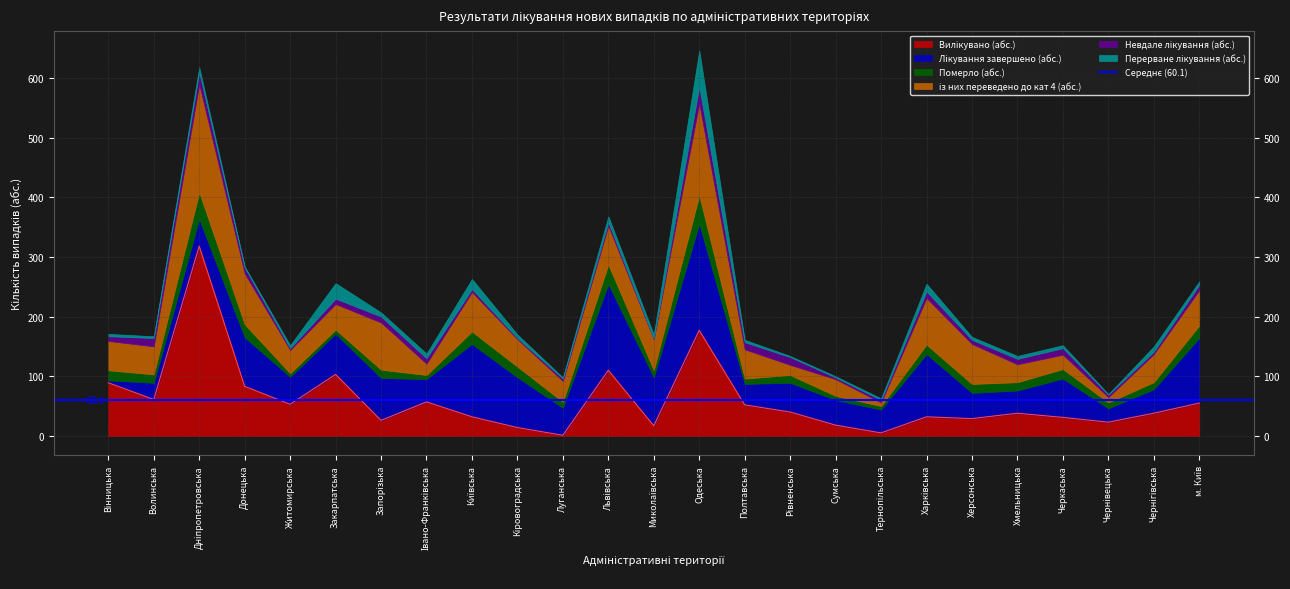

Between Полтавська and Чернівецька, which is larger?

Полтавська